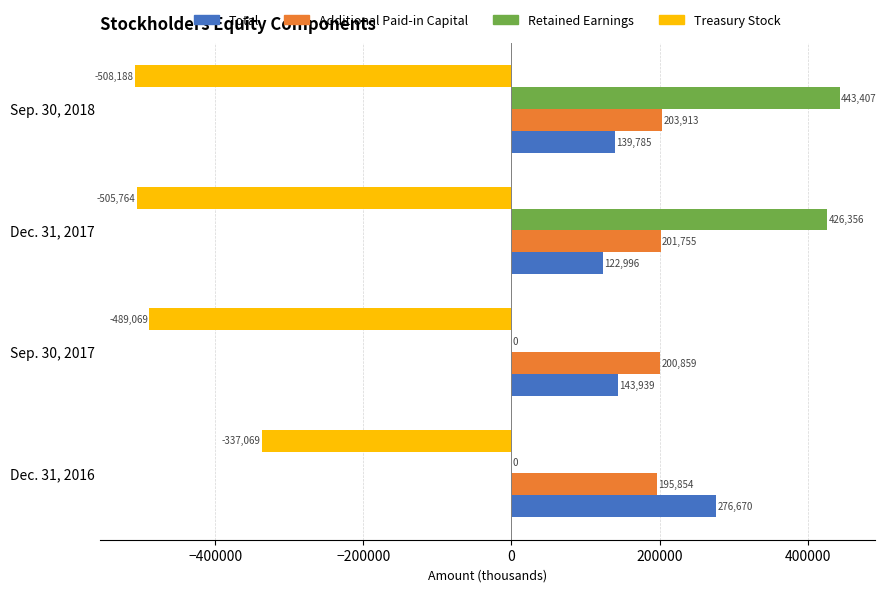

Which series changed the most between Dec. 31, 2017 and Sep. 30, 2018?

Retained Earnings